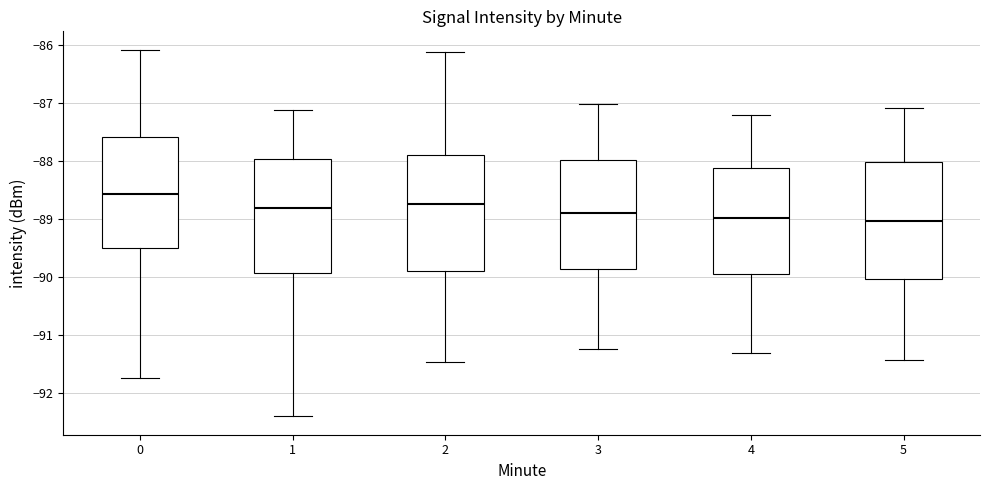

Reading left to right, transcribe this box plot: for each box, give where its median line is, the range the box spans, and where its two whiskers end, as read against the y-axis. The values are not printed on the chart, so give them approximately, as read against the axis.

0: median -88.6, box -89.5 to -87.6, whiskers -91.7 to -86.1
1: median -88.8, box -89.9 to -88.0, whiskers -92.4 to -87.1
2: median -88.7, box -89.9 to -87.9, whiskers -91.5 to -86.1
3: median -88.9, box -89.9 to -88.0, whiskers -91.2 to -87.0
4: median -89.0, box -90.0 to -88.1, whiskers -91.3 to -87.2
5: median -89.0, box -90.0 to -88.0, whiskers -91.4 to -87.1